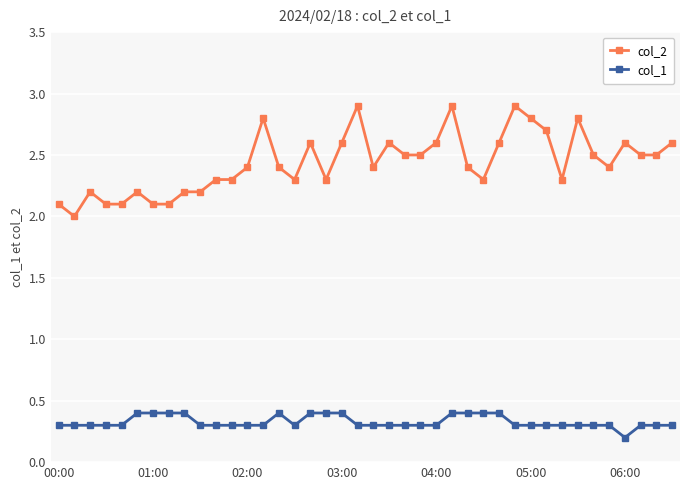

What is the value of the col_1 point at the 13th from the left?

0.3